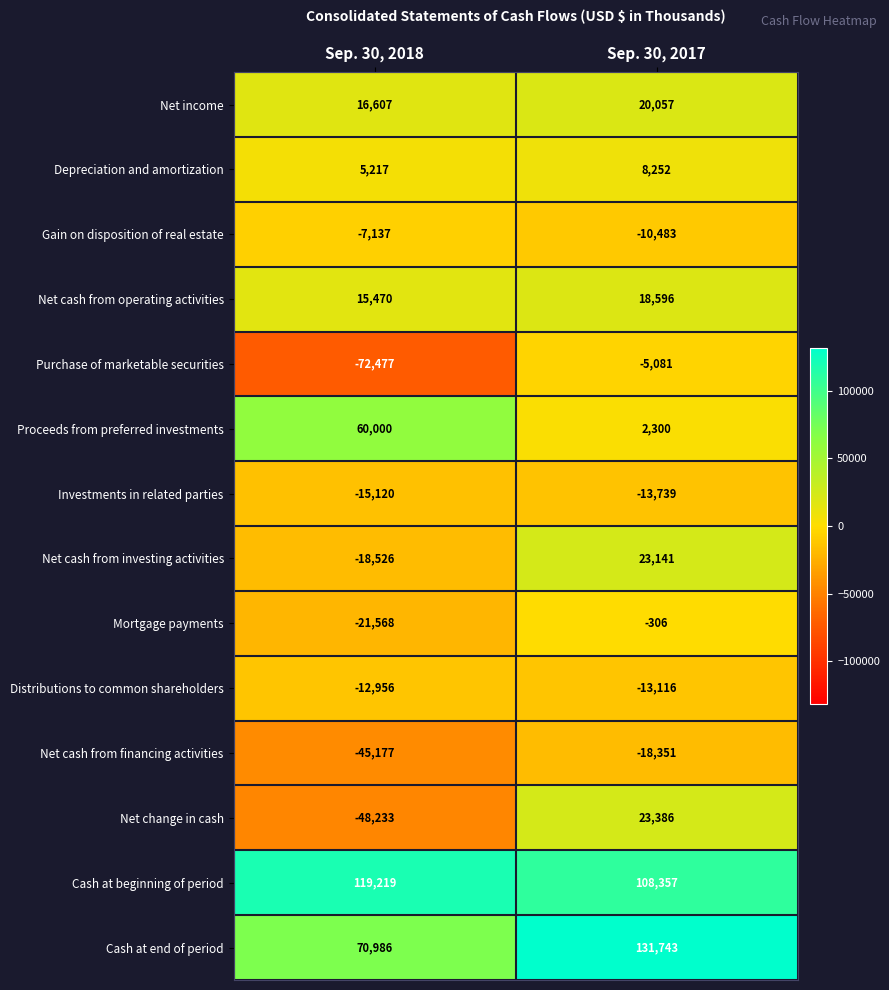

True or false: Purchase of marketable securities has a value of -2157 at Sep. 30, 2017.

False